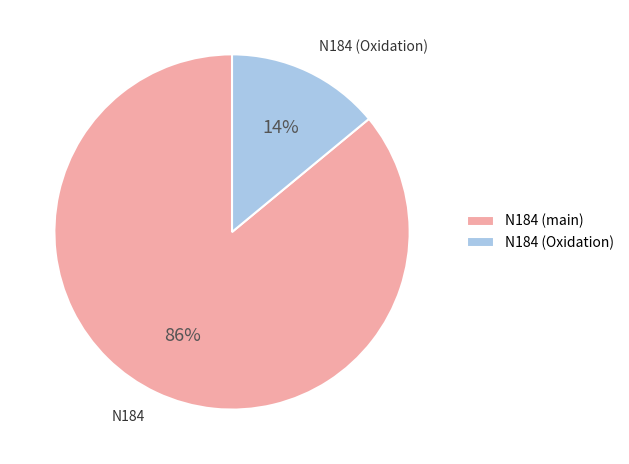

Which has a higher value, N184 (main) or N184 (Oxidation)?

N184 (main)